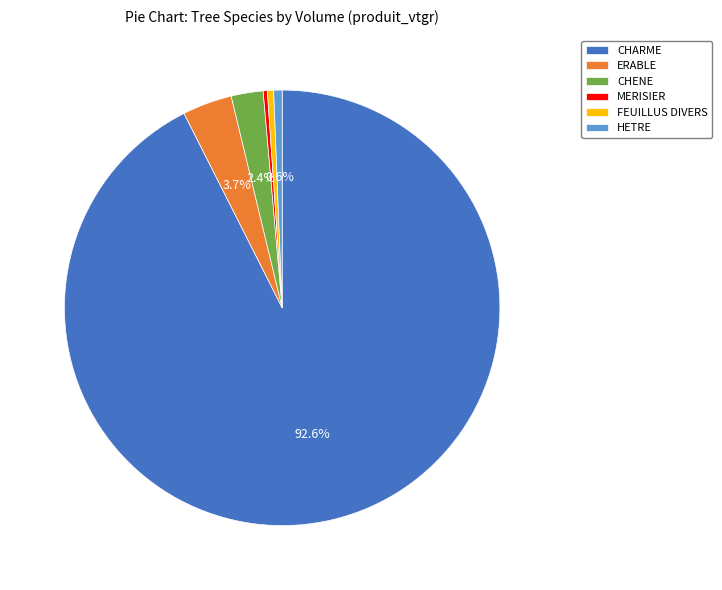

What percentage is NOT represented by ERABLE?

96.3%